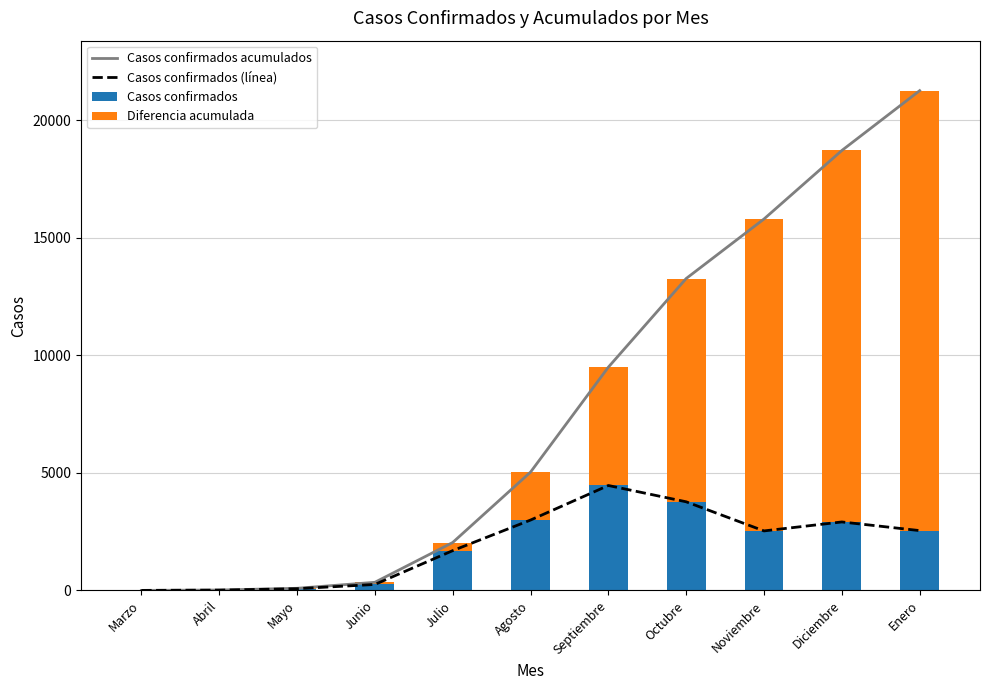

Which series has the widest spread of values?

Casos confirmados acumulados